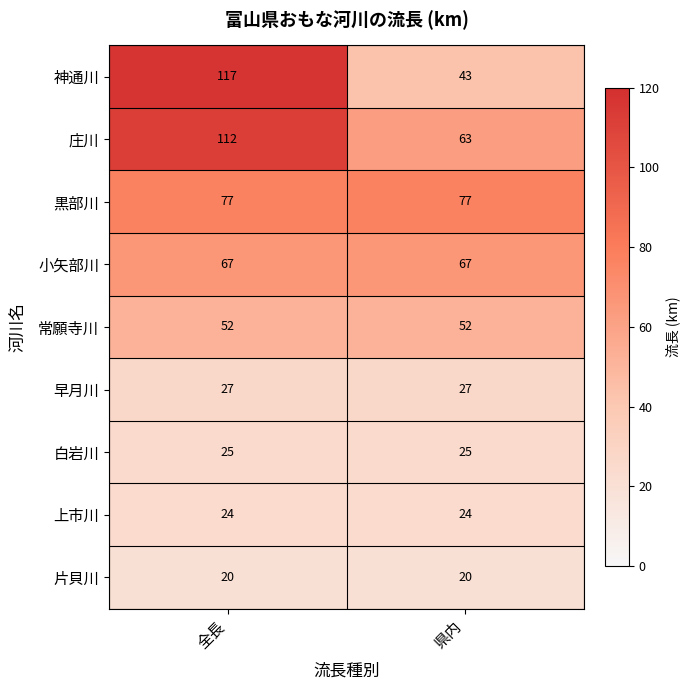

At how many categories does at least one series exceed 59?

2